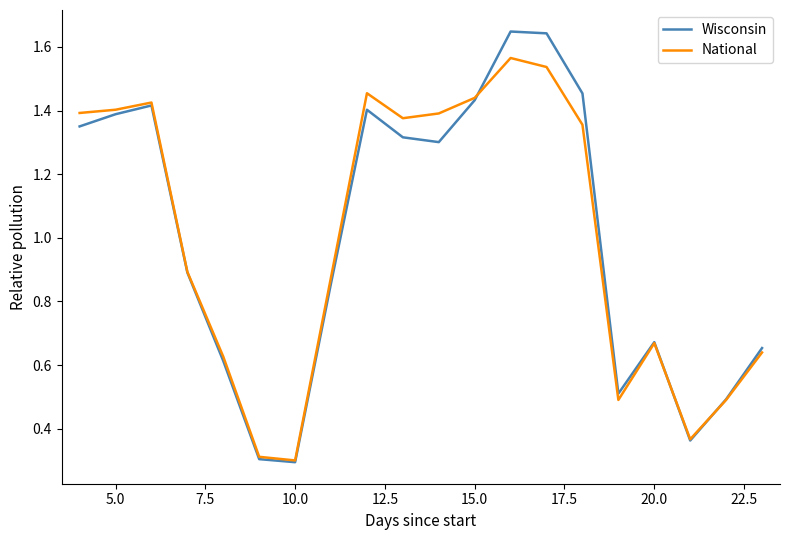

What is the minimum value for National?

0.3